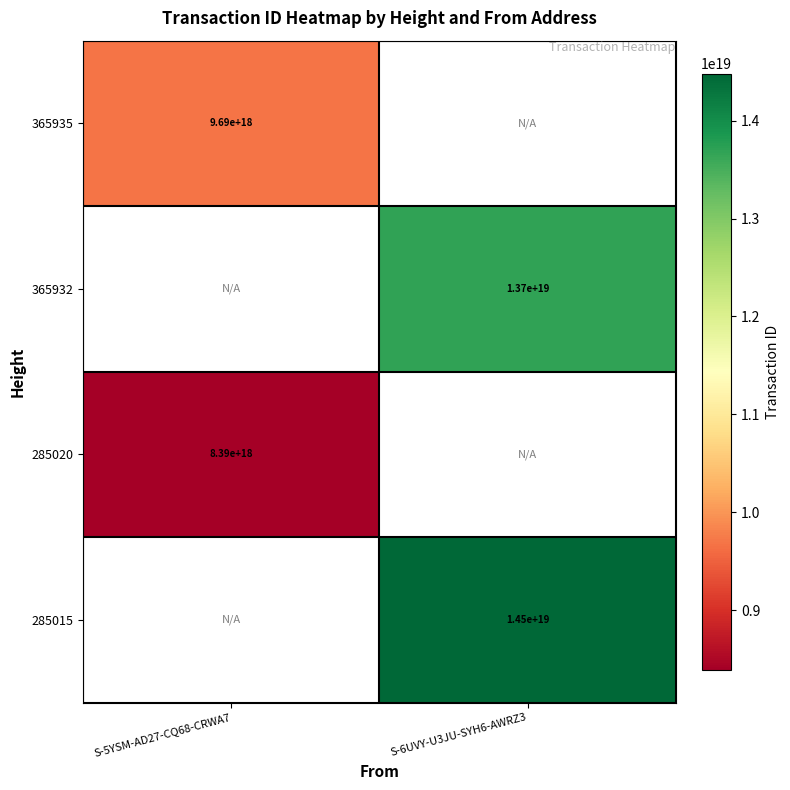

The value of 285020 at S-5YSM-AD27-CQ68-CRWA7 is 8390000000000000000. True or false?

True